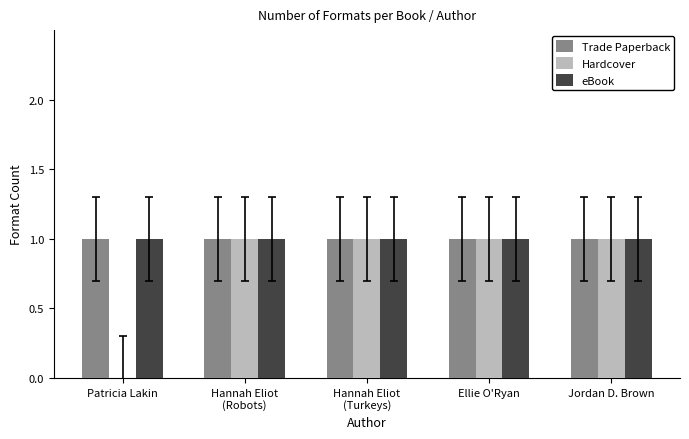

What is the sum of the Trade Paperback values at Jordan D. Brown and Ellie O'Ryan?

2